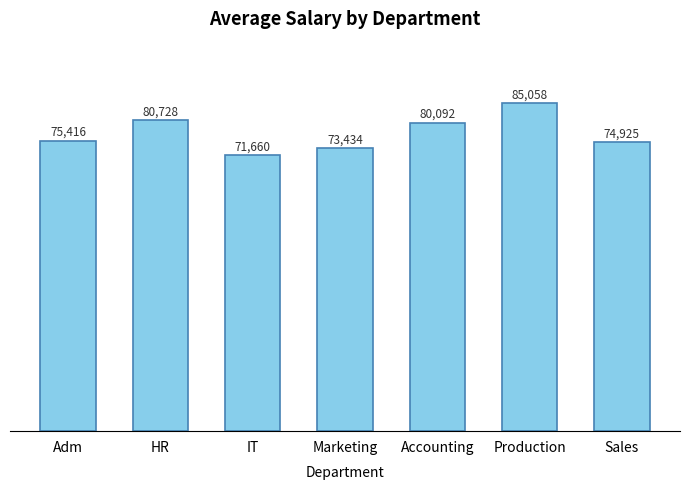

Which category has the highest value across all series?

Production